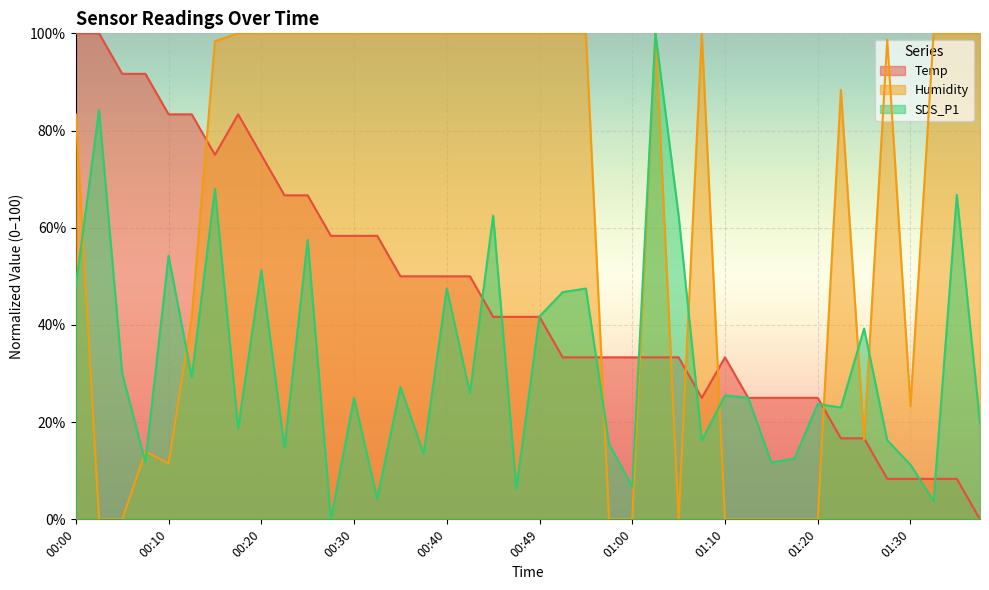

How many interior local peaks does the SDS_P1 series have?

15